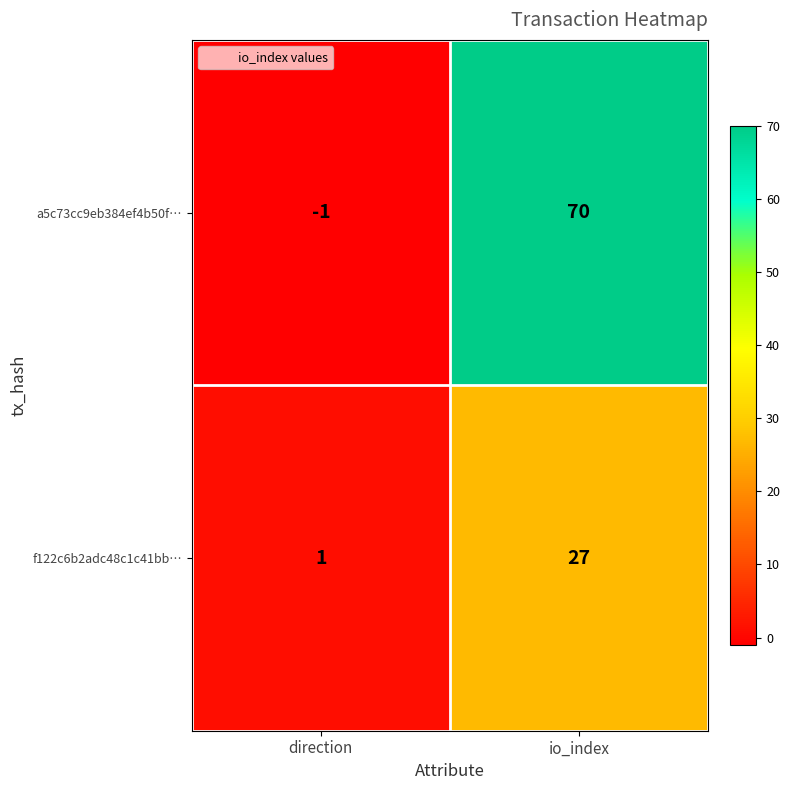

At which label is f122c6b2adc48c1c41bb… closest to 14?

direction